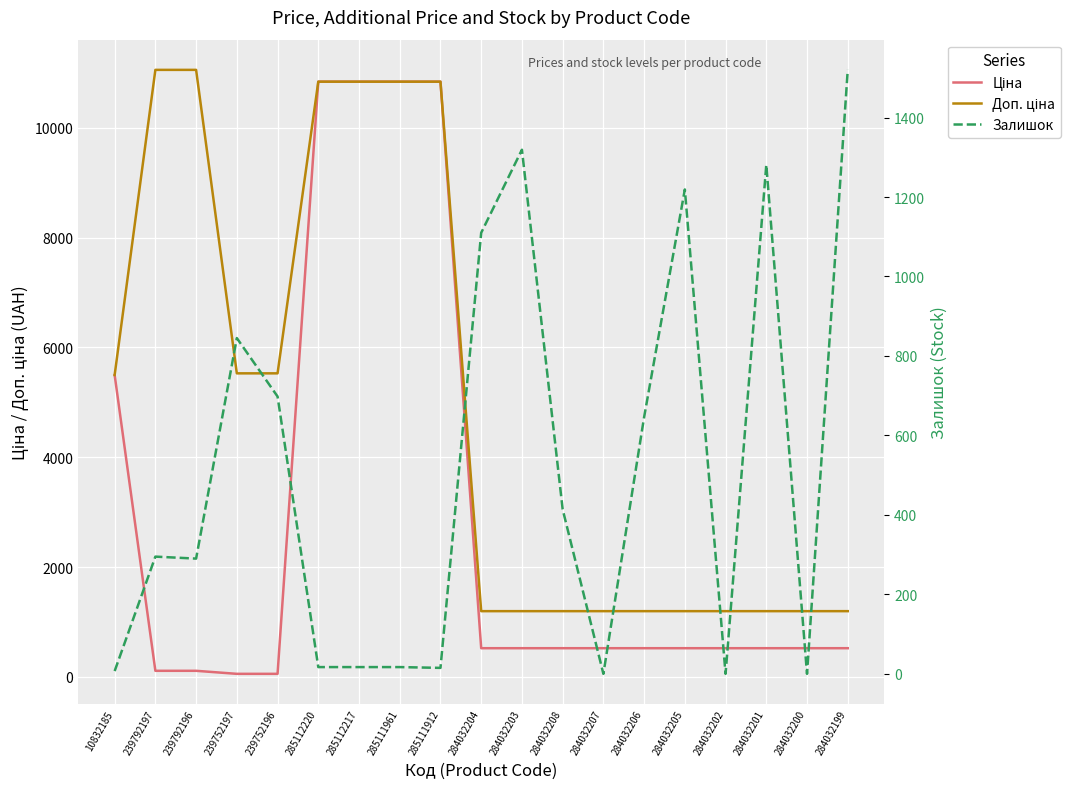

Which series changed the most between 285111961 and 284032205?

Ціна